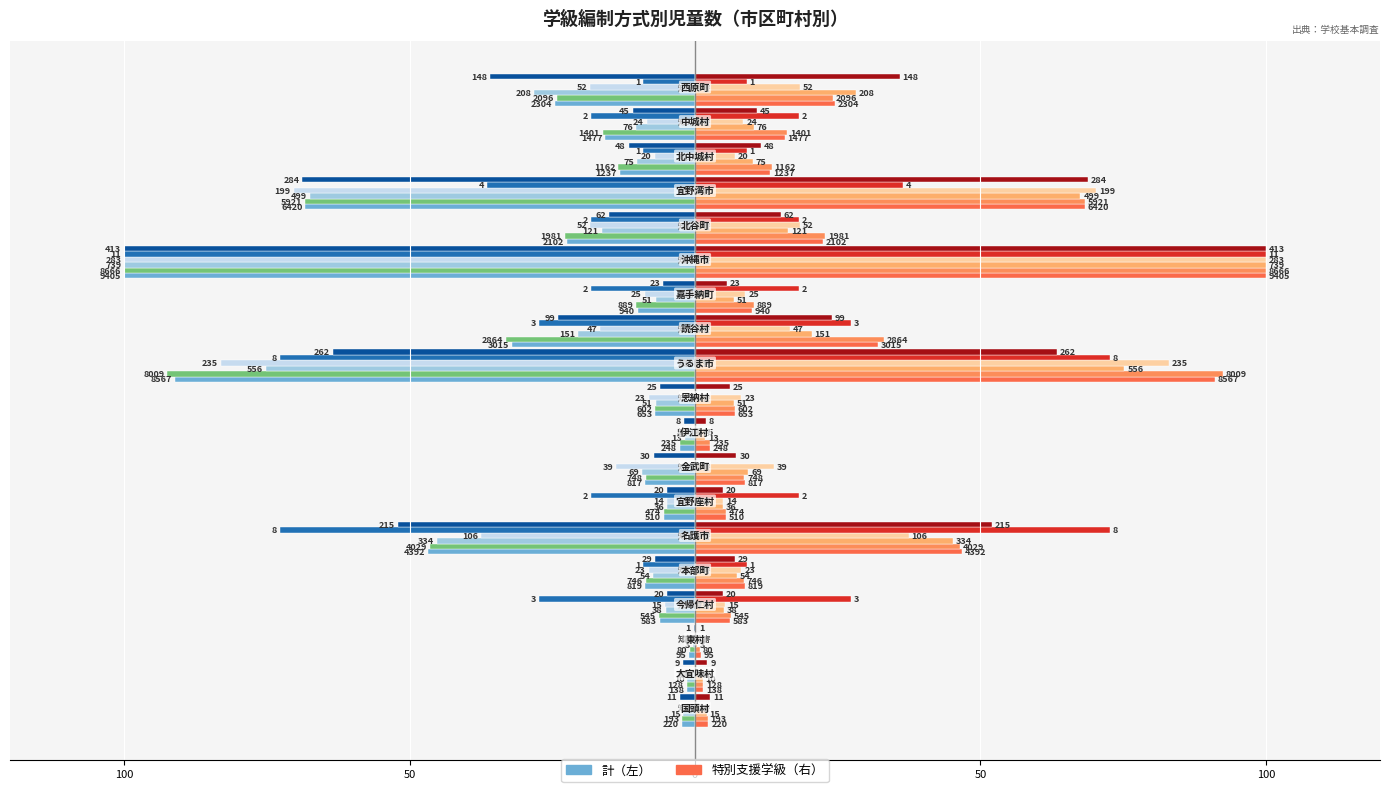

What is the difference between the second highest and second lowest values?

89.6